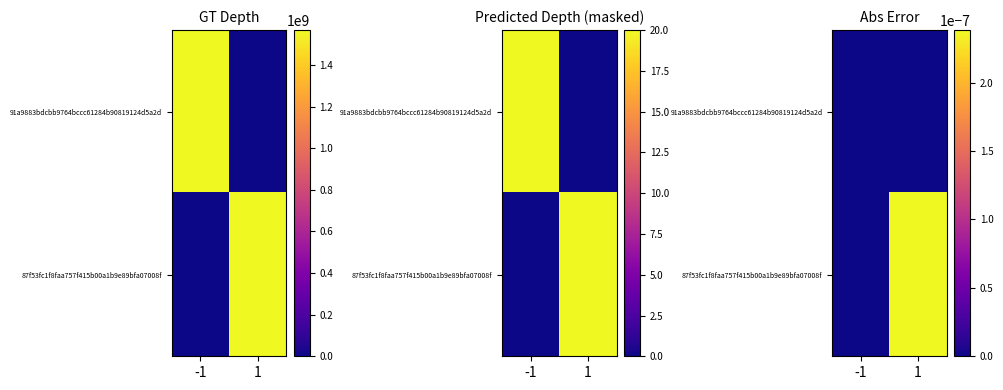

Which has a higher value, 1 or -1?

1